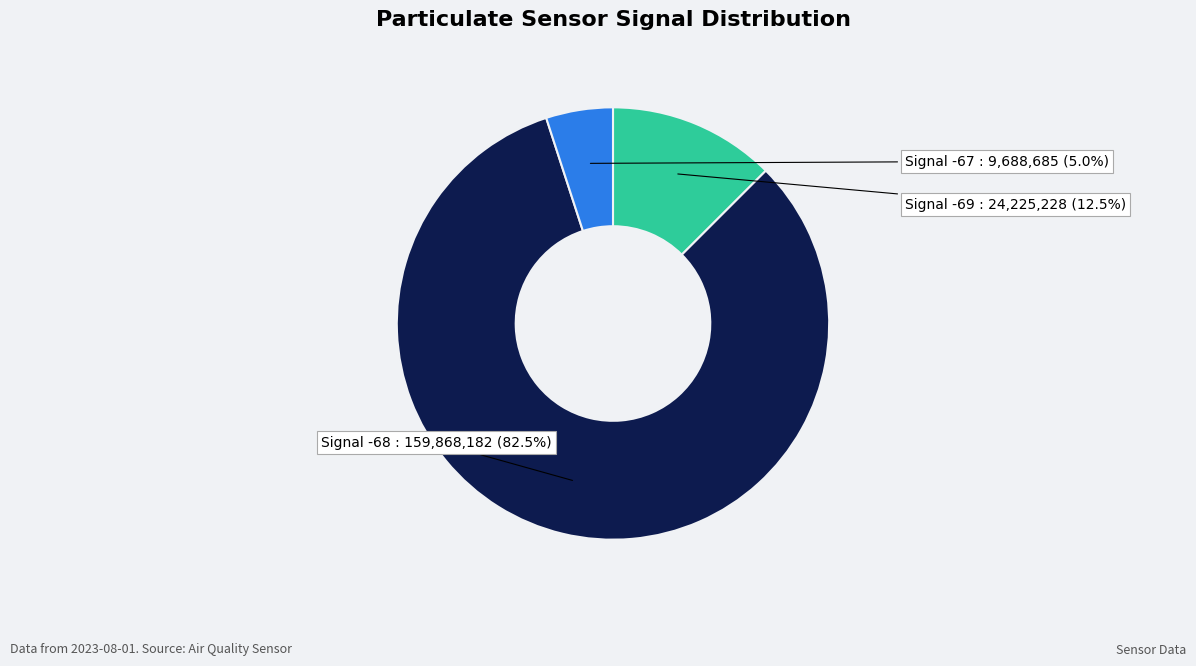

Which slice is the smallest?

Signal -67